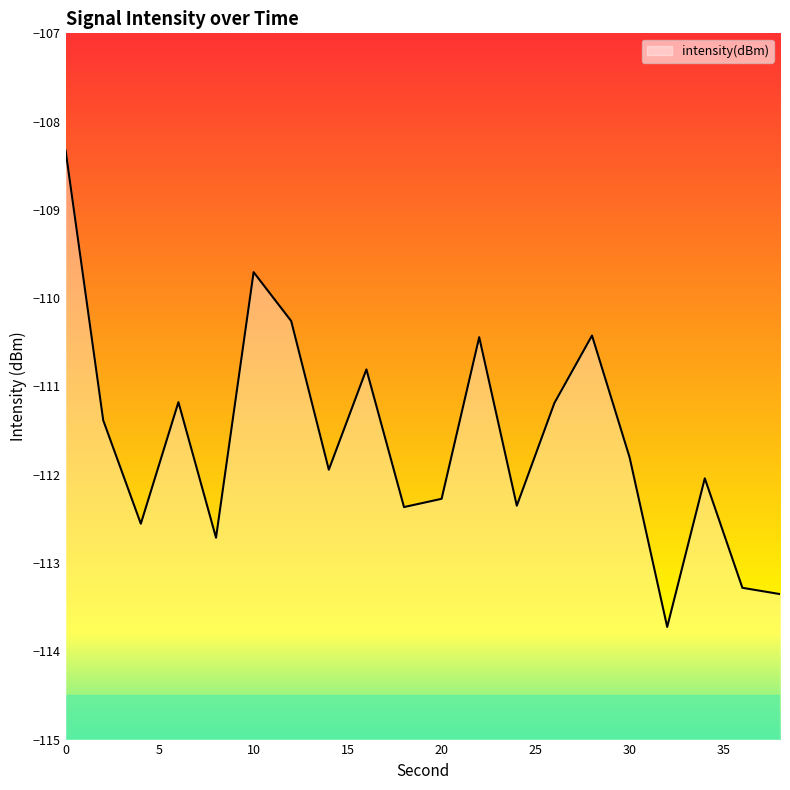

Does the chart have visible grid lines?

No